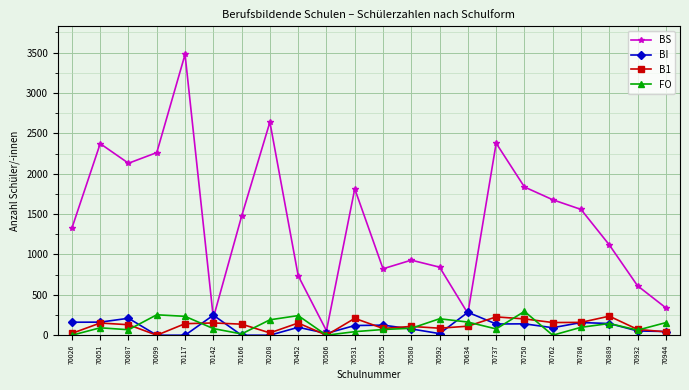

Which series has the largest total across all categories?

BS